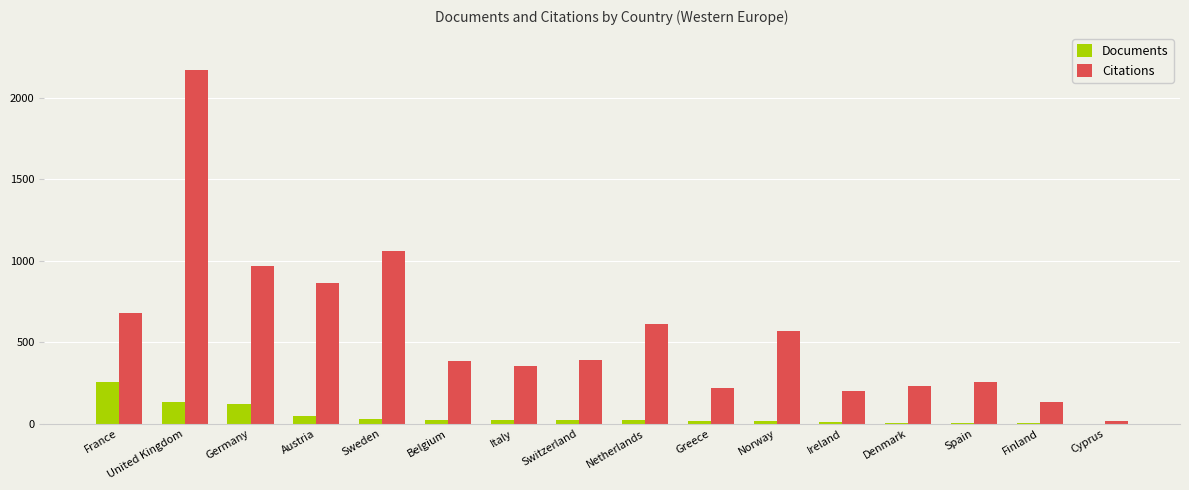

Which series has the widest spread of values?

Citations